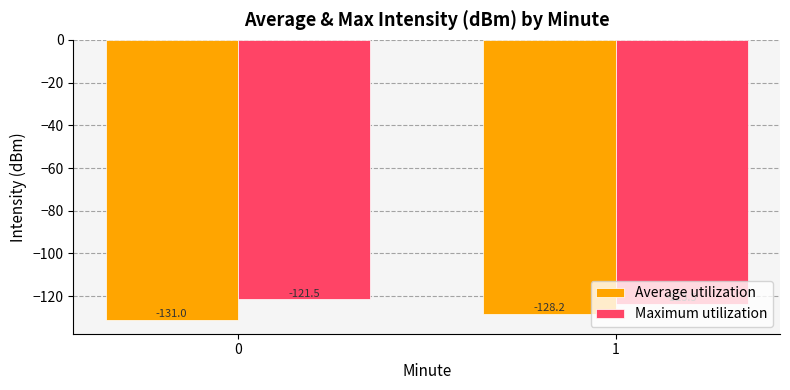

Reading right to left, transcribe all the data shown in this chart.

Average utilization: -128.2	-131.0
Maximum utilization: -123.5	-121.5